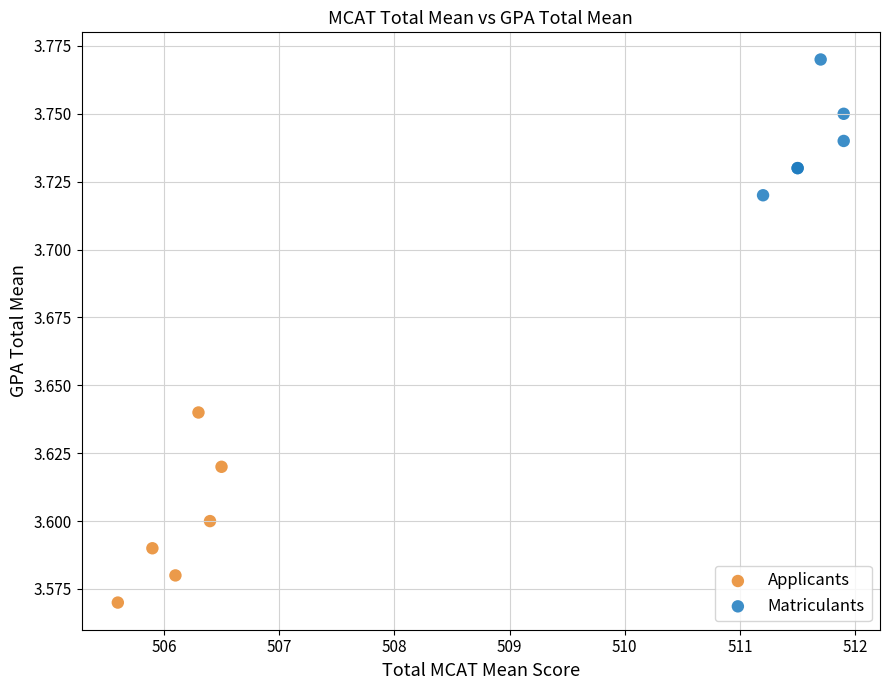

Which series reaches the minimum Y coordinate?

Applicants